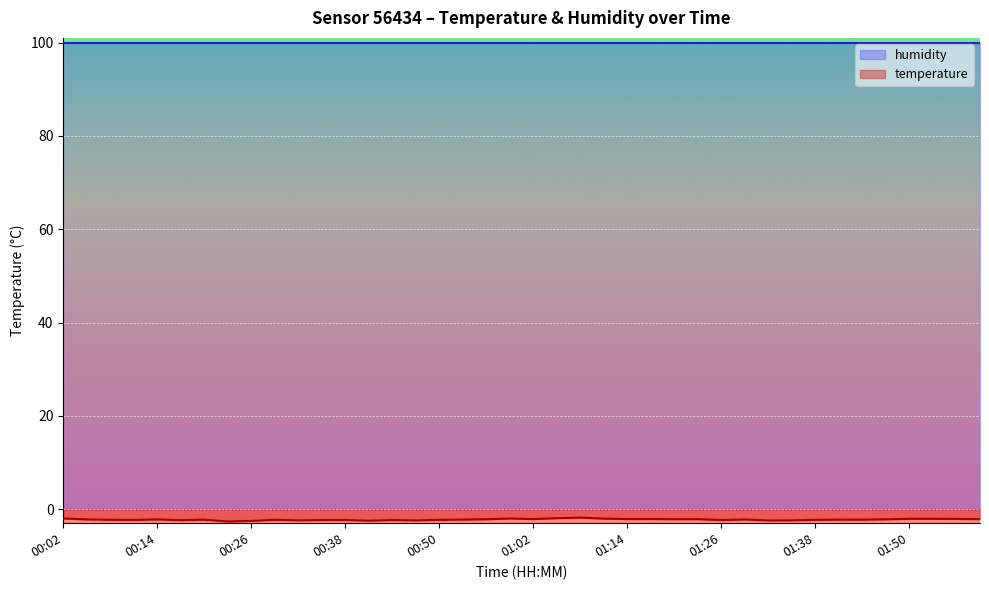

What is the change in value from 00:29 to 01:23?

+0.1